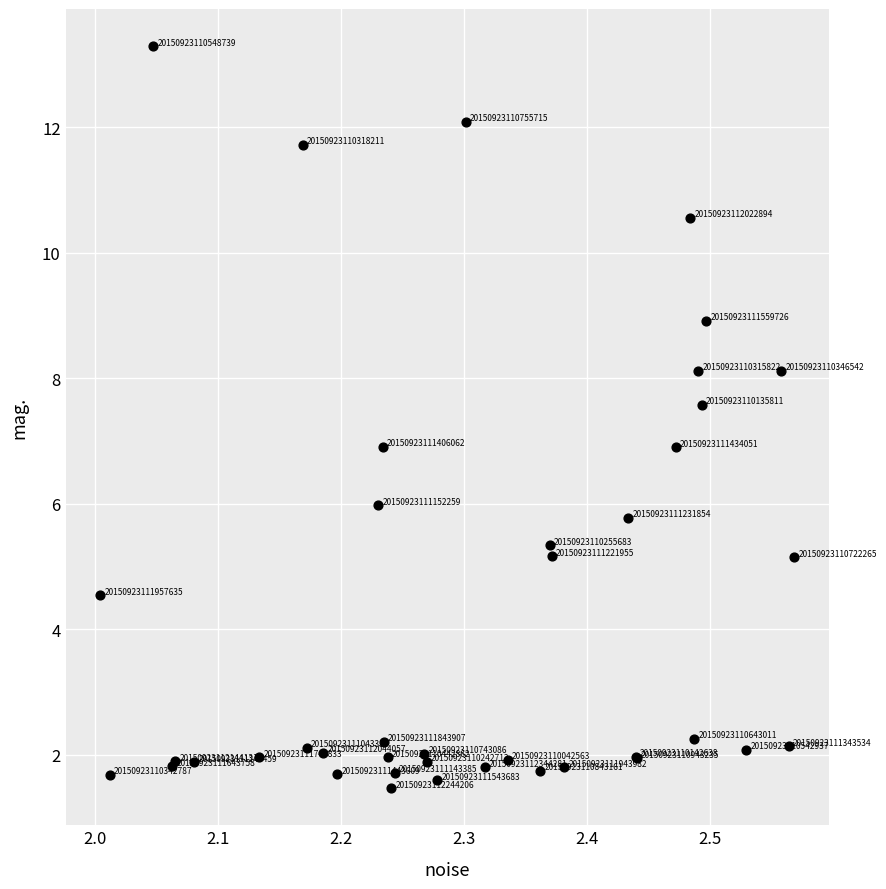

What Y value in the scatter plot is closest to 7?

6.9